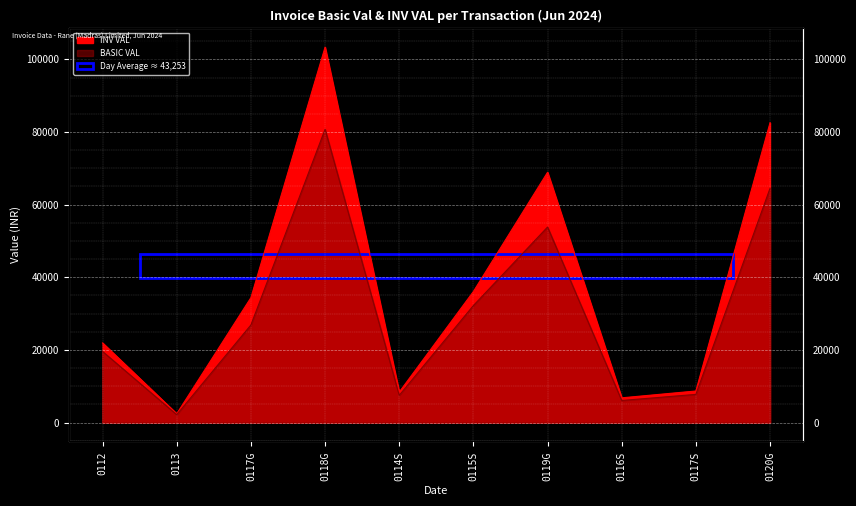

True or false: BASIC VAL has a value of 32220.0 at 0115S.

True